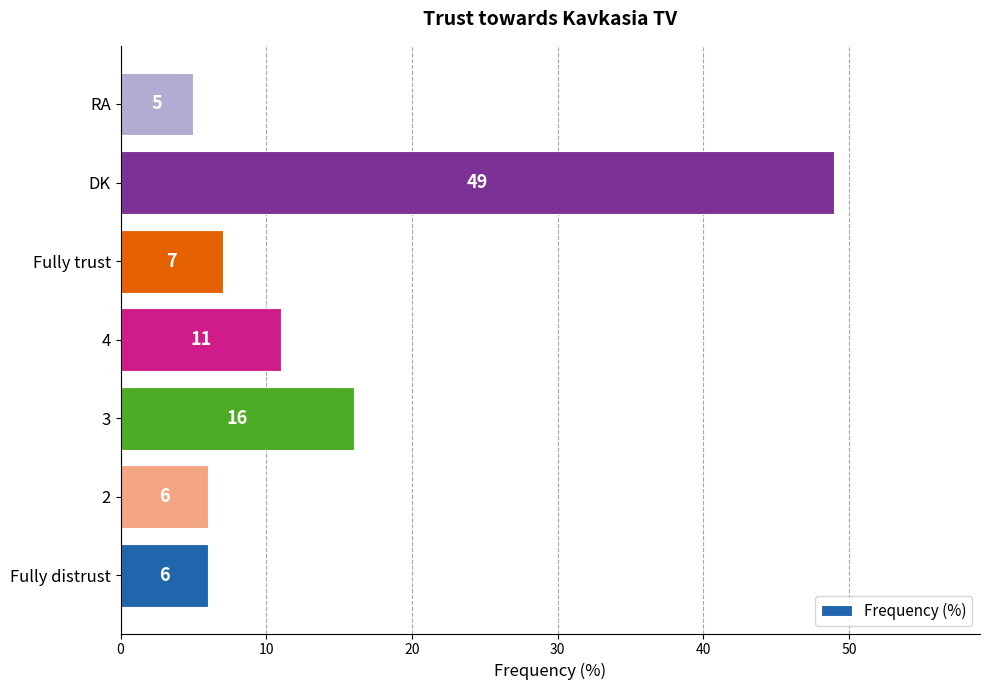

Reading bottom to top, extract all data points from this chart.

Fully distrust=6	2=6	3=16	4=11	Fully trust=7	DK=49	RA=5